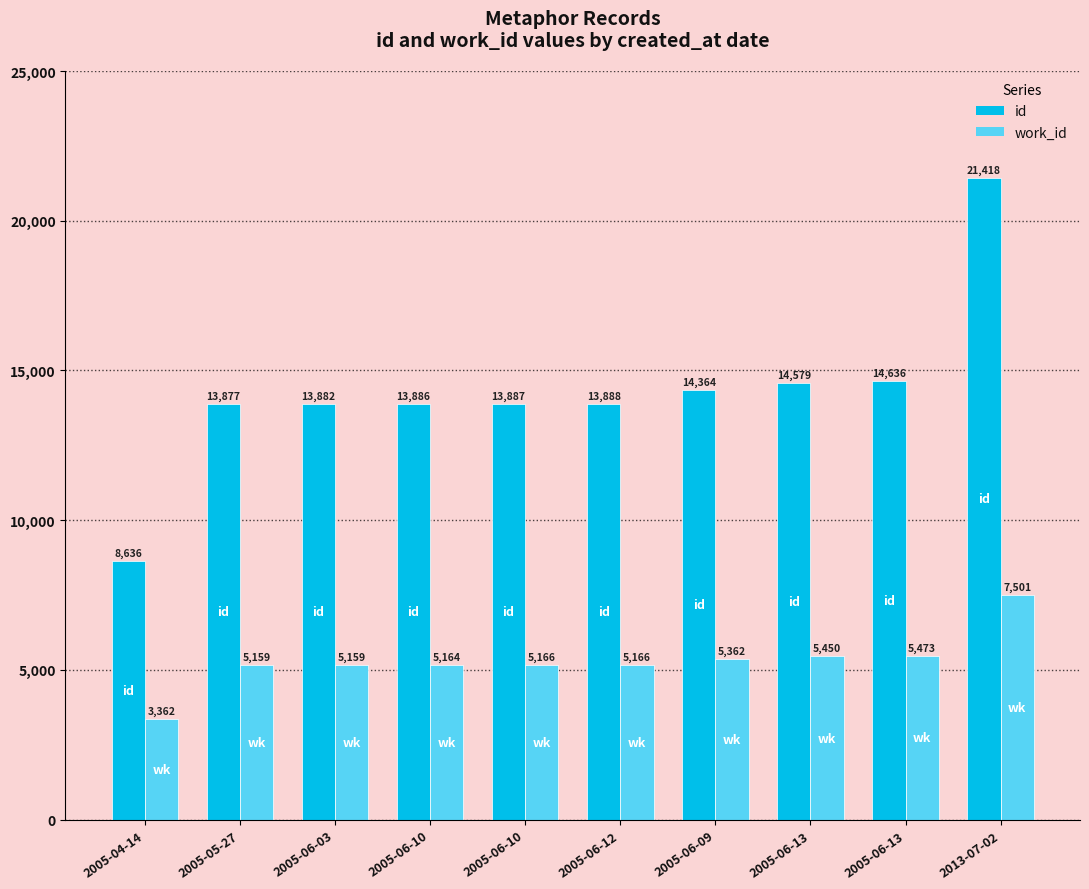

Does the chart contain any negative values?

No